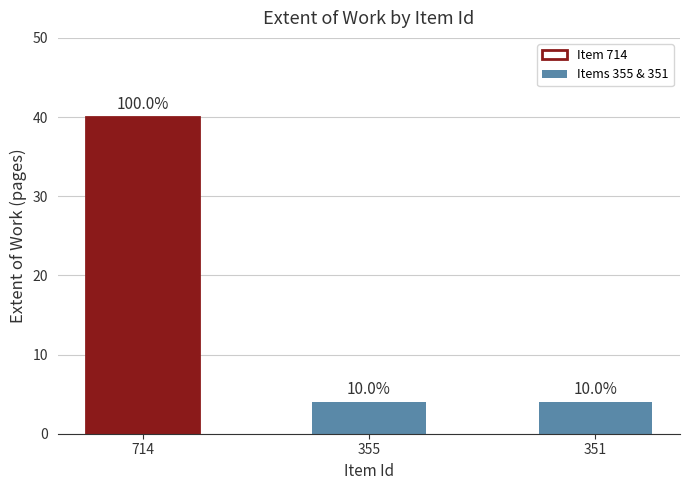

What is the value of the 3rd bar from the left?

4